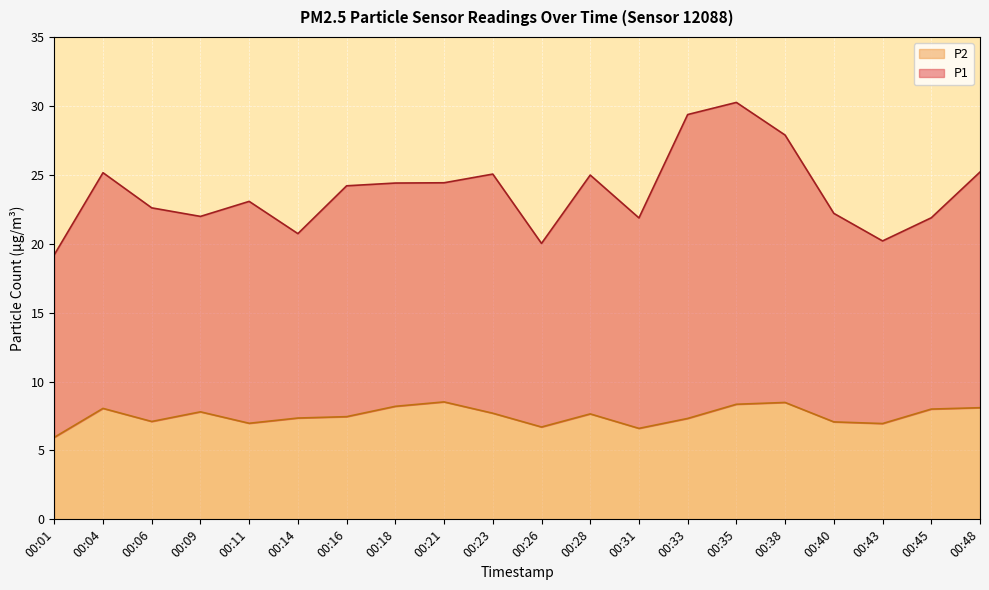

At which category does the data reach its first local peak?

00:04